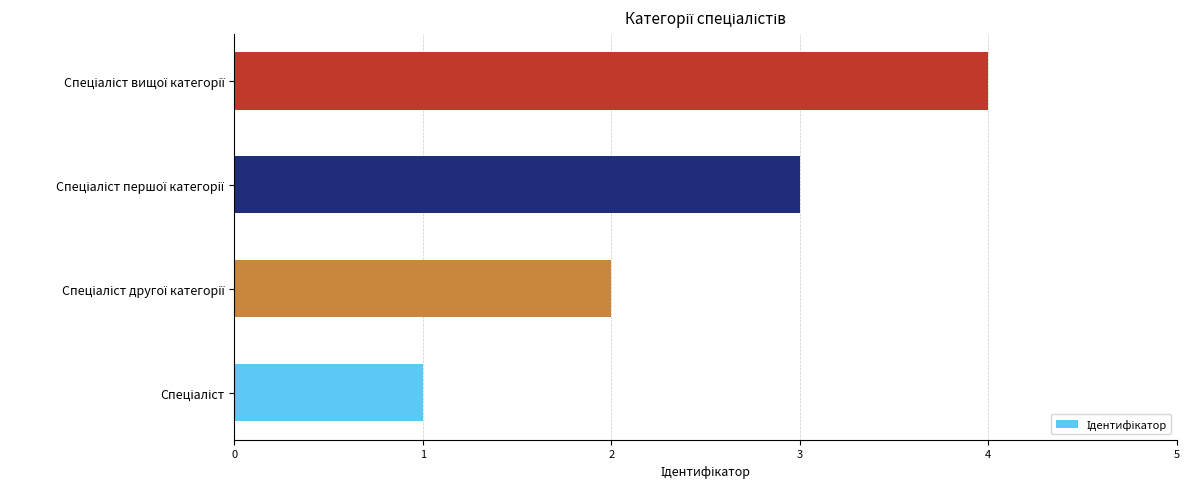

What is the difference between the second highest and second lowest values?

1